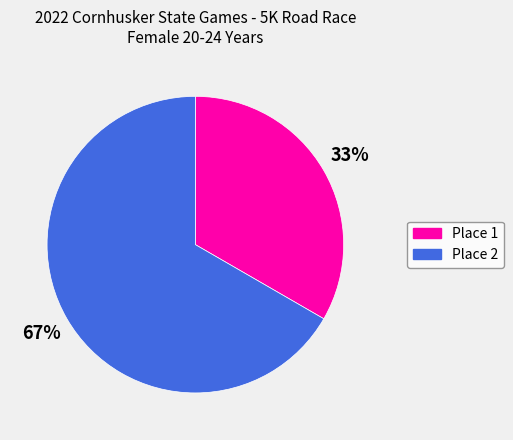

Is there any slice that represents more than half of the pie?

Yes